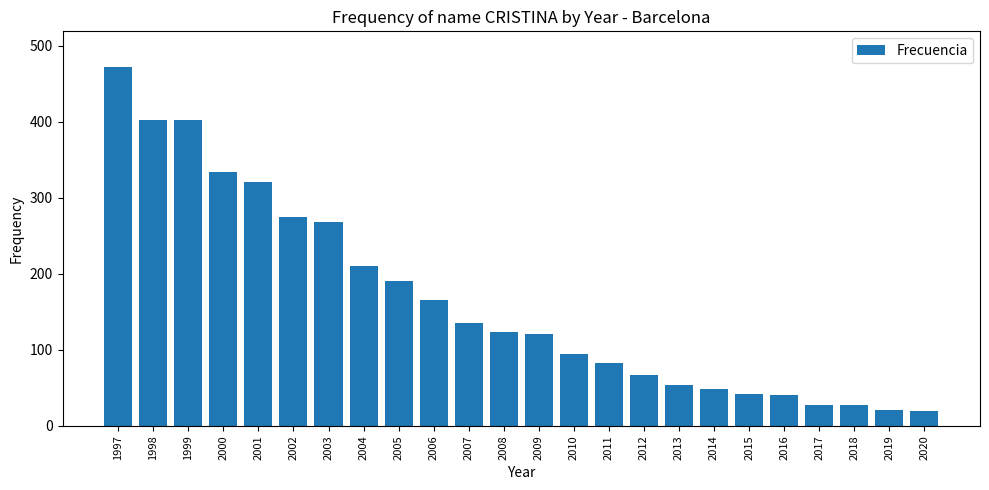

What is the ratio of the value at 1998 to the value at 2010?

4.2